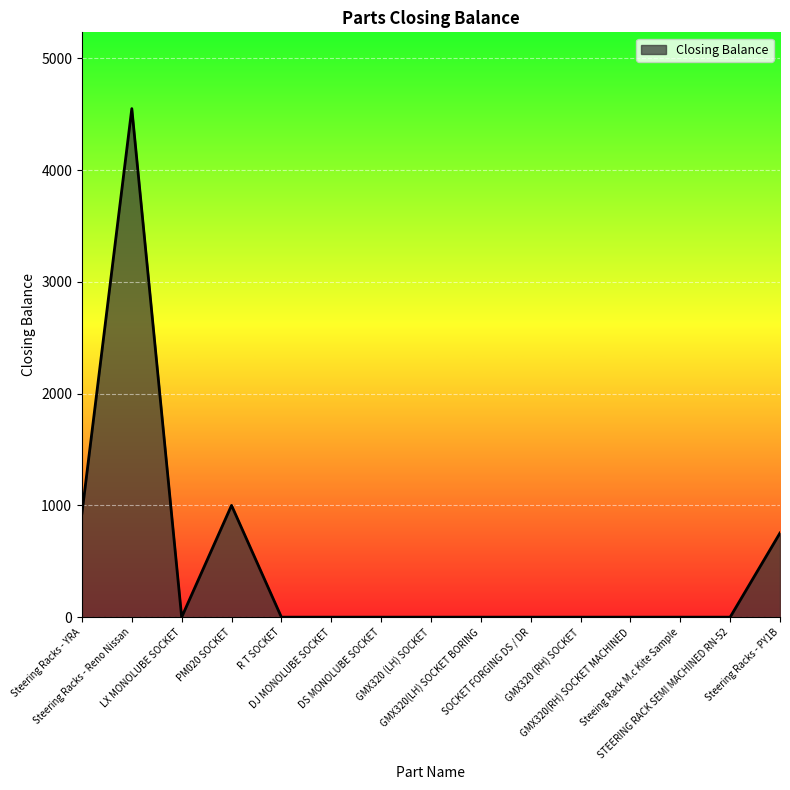

Reading left to right, transcribe all the data shown in this chart.

Steering Racks - YRA=930	Steering Racks - Reno Nissan=4550	LX MONOLUBE SOCKET=0	PM020 SOCKET=1000	R T SOCKET=0	DJ MONOLUBE SOCKET=0	DS MONOLUBE SOCKET=0	GMX320 (LH) SOCKET=0	GMX320(LH) SOCKET BORING=0	SOCKET FORGING DS / DR=0	GMX320 (RH) SOCKET=0	GMX320(RH) SOCKET MACHINED=0	Steeing Rack M.c Kite Sample=0	STEERING RACK SEMI MACHINED RN-52=0	Steering Racks - PY1B=753